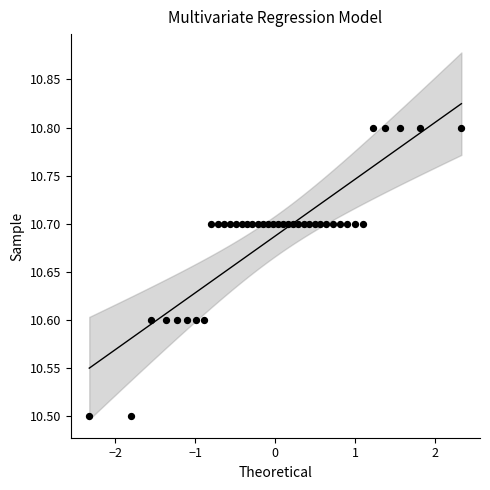

What is the range of X values (max minus min)?

4.7